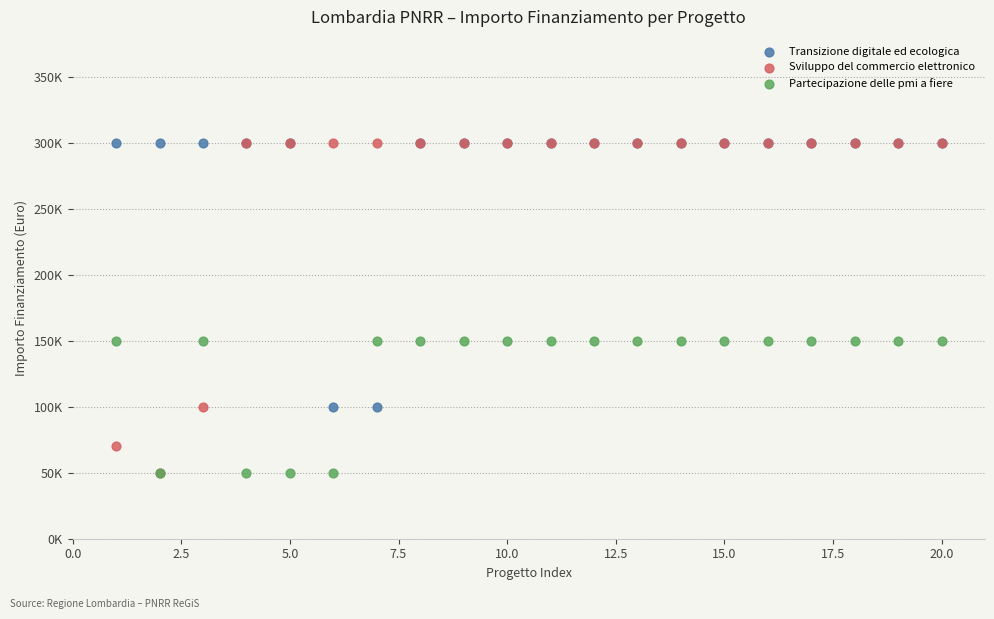

Which series has the widest spread of Y values?

Sviluppo del commercio elettronico